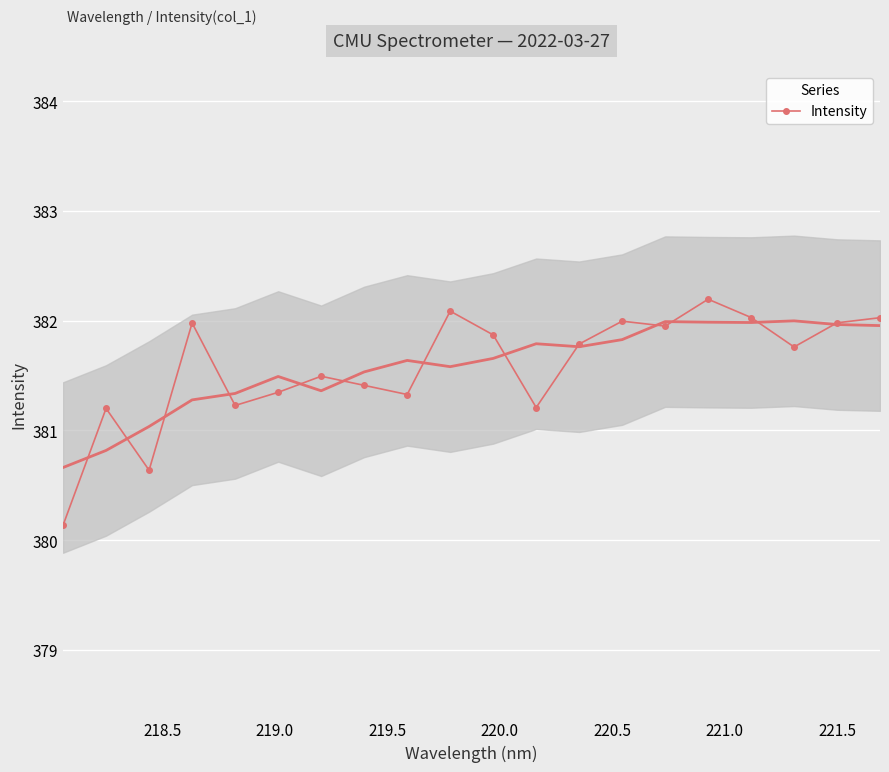

What is the maximum value for Intensity?

382.2